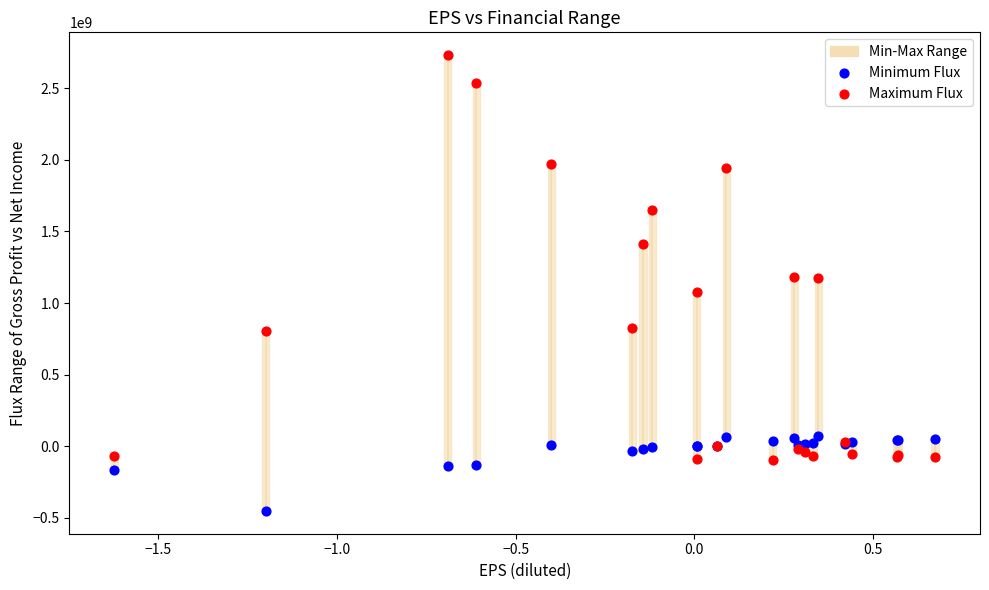

Which series has the widest spread of Y values?

Maximum Flux